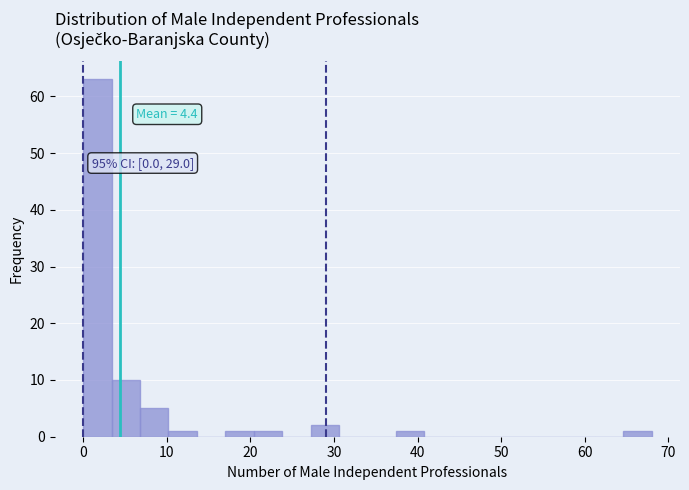

Around what value on the x-axis is the tallest bar? Give the approximate position of its centre, as read against the axis.

2